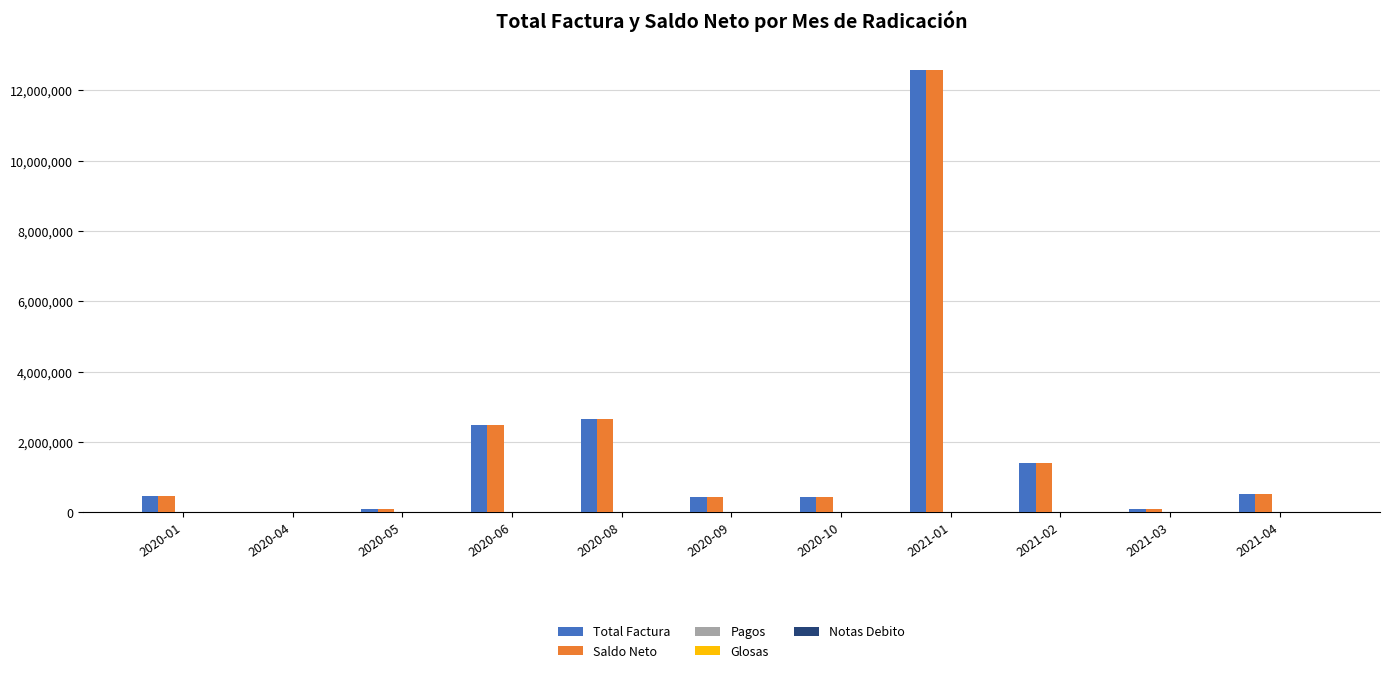

Is the value of Saldo Neto at 2020-05 greater than the value of Total Factura at 2020-06?

No